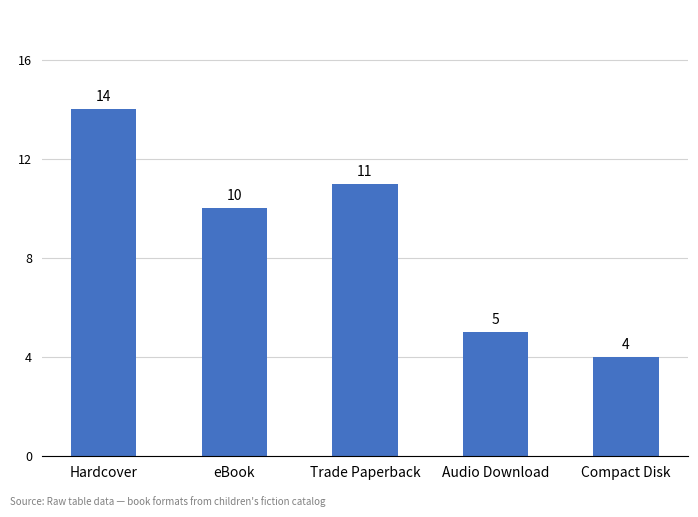

What is the change in value from Hardcover to eBook?

-4